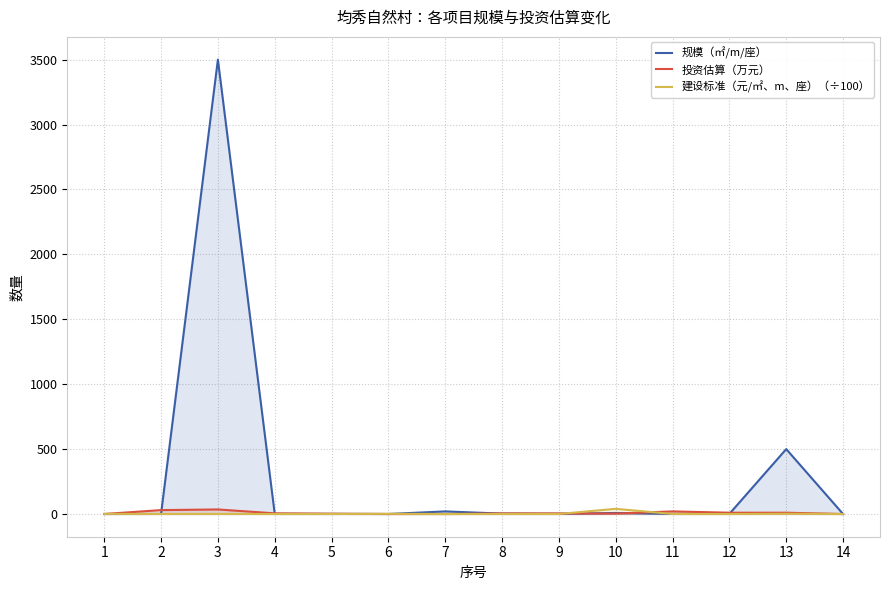

How many lines are shown in the chart?

3